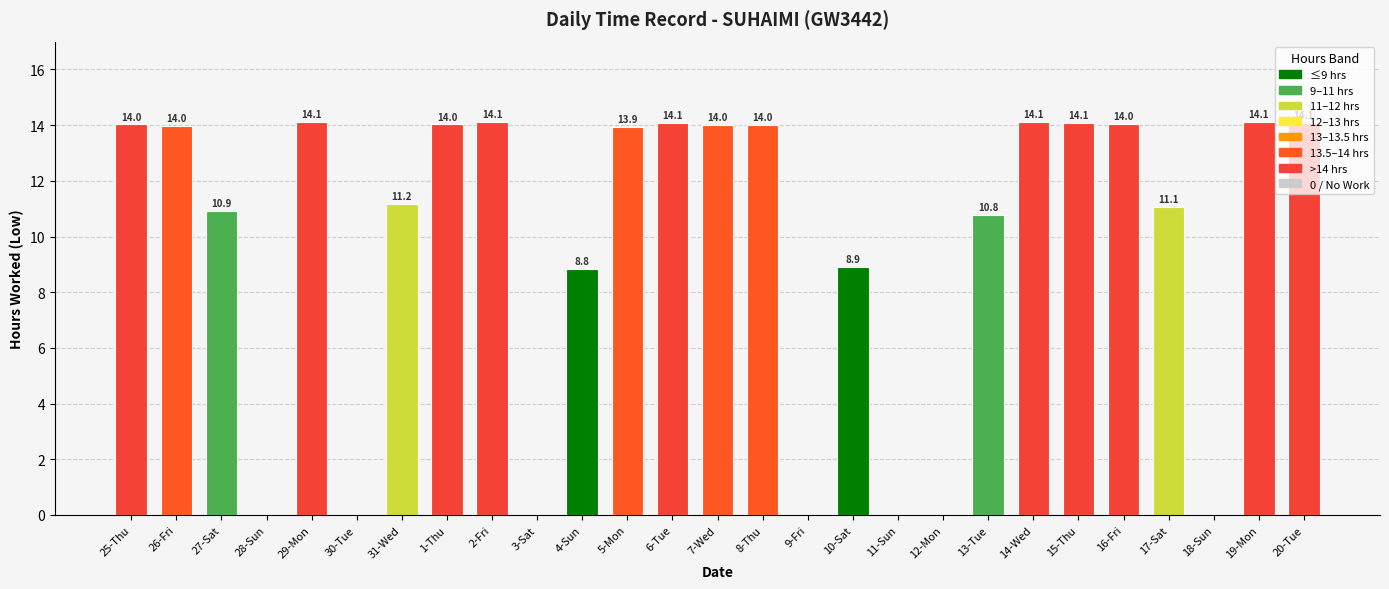

What is the change in value from 25-Thu to 15-Thu?

+0.1